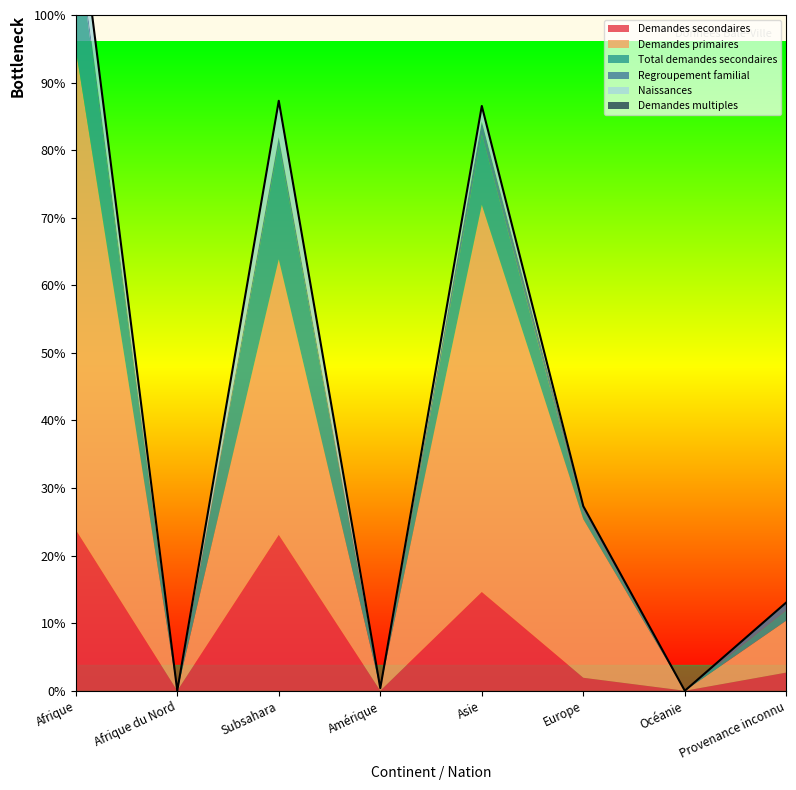

List the series in order of their peak value, lowest first.

Demandes multiples, Regroupement familial, Naissances, Total demandes secondaires, Demandes secondaires, Demandes primaires